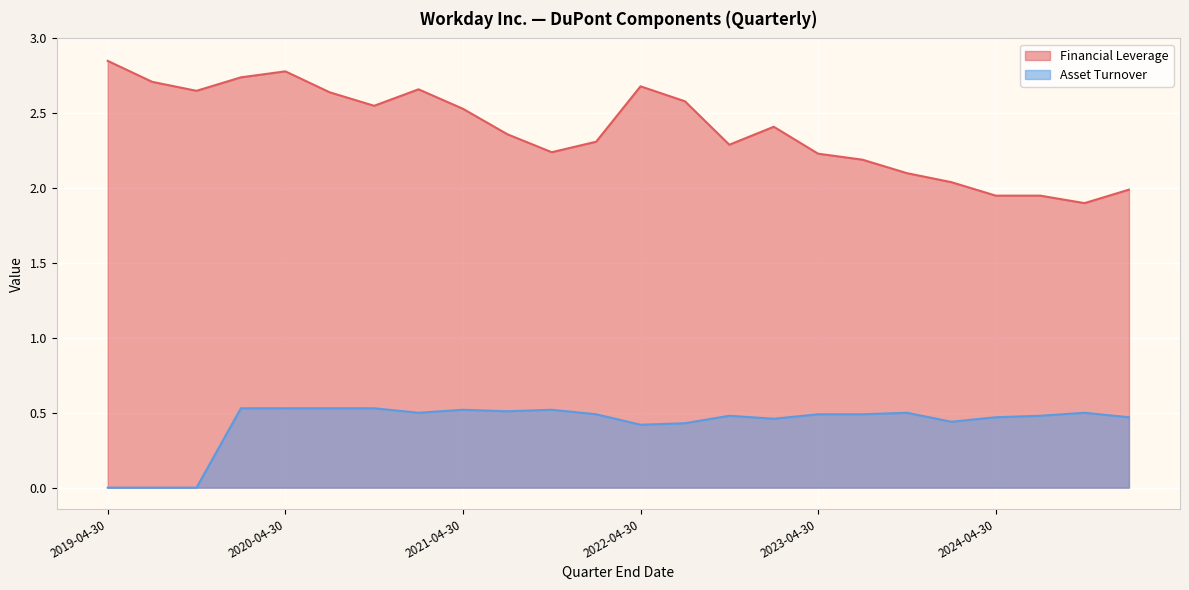

Does the chart display data point markers on the line(s)?

No